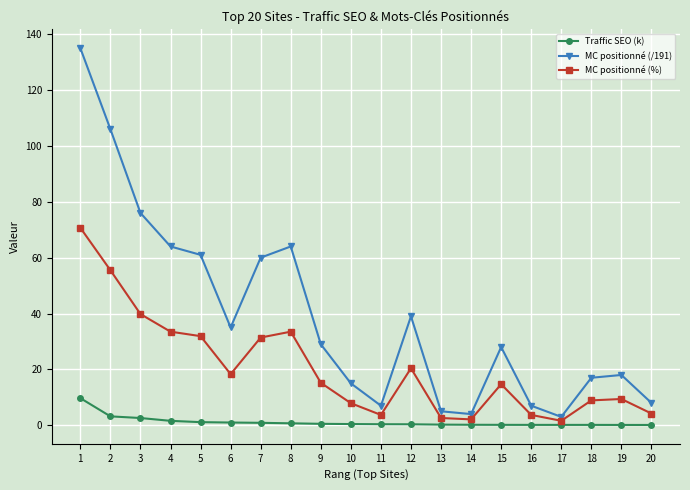

List the series in order of their peak value, lowest first.

Traffic SEO (k), MC positionné (%), MC positionné (/191)